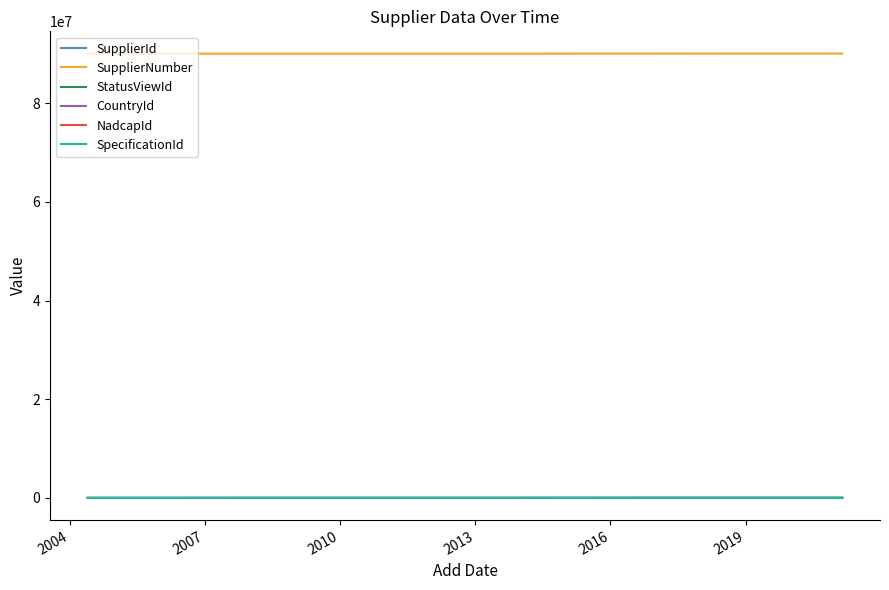

What is the maximum value shown in the chart?

90077285